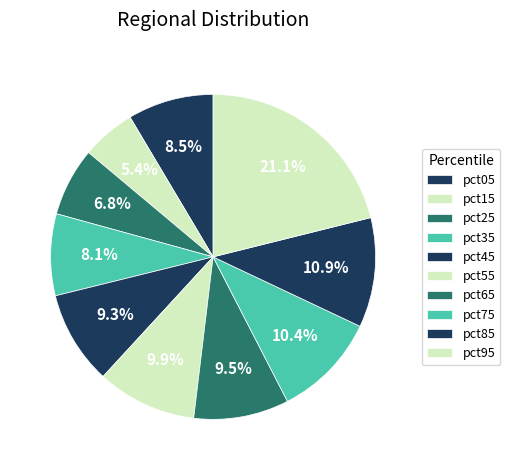

How many segments does this pie chart have?

10